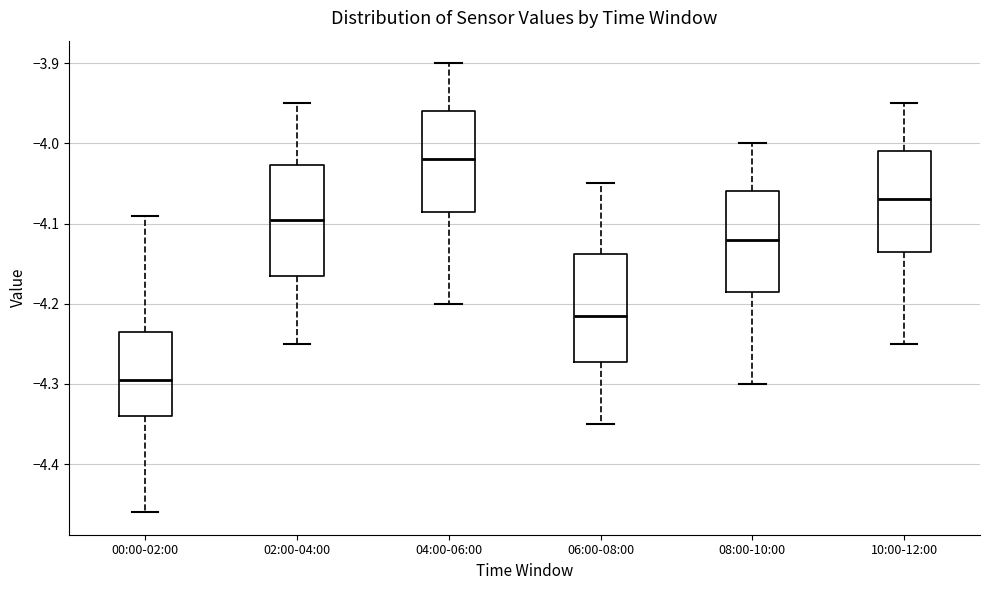

Where does the median line of the box for 00:00-02:00 sit on the y-axis? The values are not printed on the chart, so give them approximately, as read against the axis.

-4.29